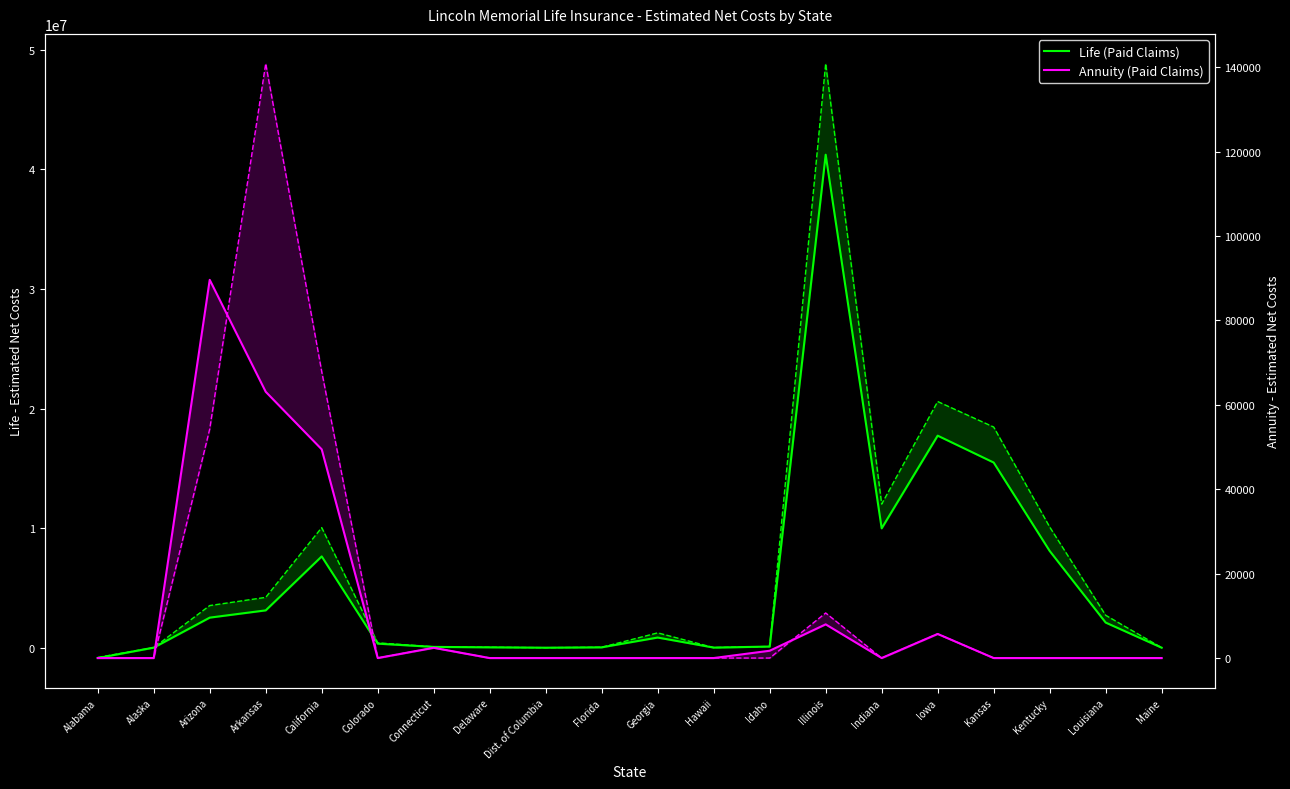

How many data points in Life (Paid Claims) are less than 854385?

10